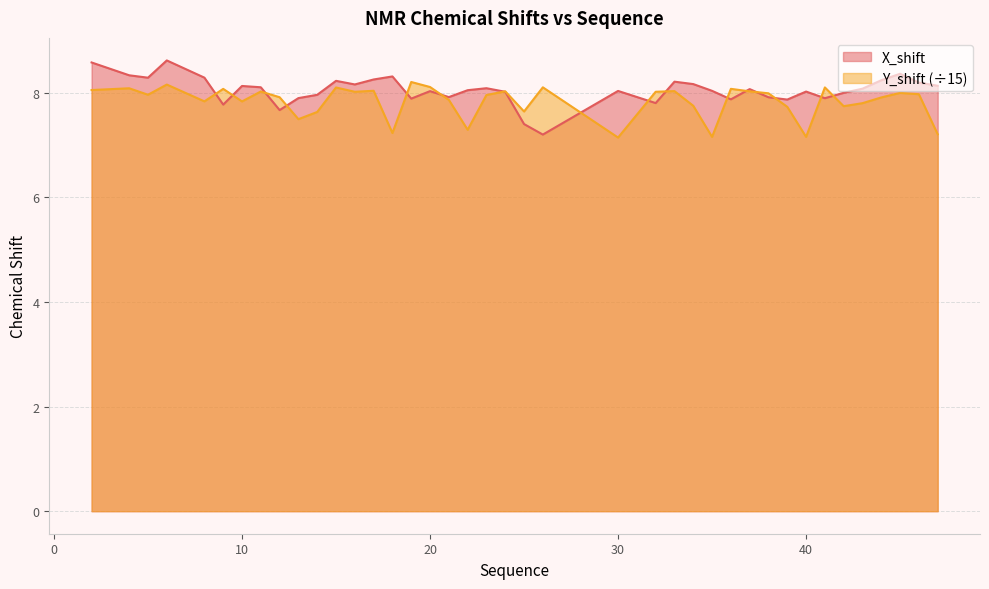

True or false: Y_shift has a value of 10.0 at 18.

False